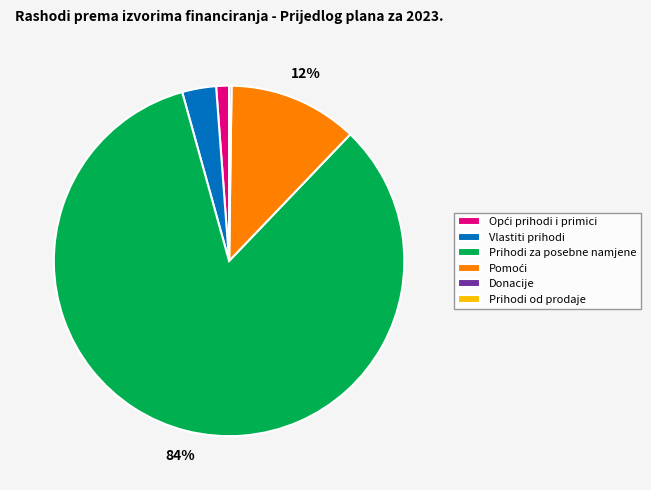

To the nearest percent, what is the average slice percentage?

17%